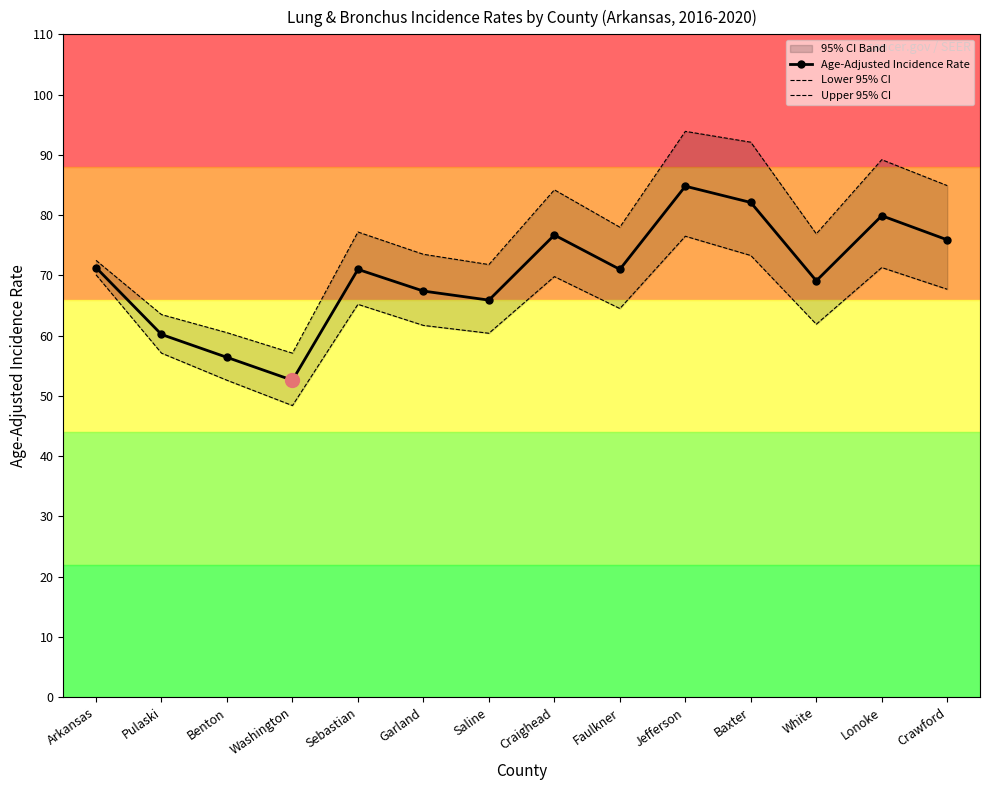

Reading left to right, transcribe all the data shown in this chart.

Age-Adjusted Incidence Rate: 71.3	60.2	56.4	52.6	71.0	67.4	65.9	76.7	71.0	84.8	82.1	69.1	79.9	75.9
Lower 95% CI: 70.1	57.1	52.6	48.4	65.2	61.7	60.4	69.8	64.5	76.5	73.3	61.9	71.3	67.7
Upper 95% CI: 72.5	63.5	60.5	57.1	77.2	73.5	71.8	84.2	78.0	93.9	92.1	76.9	89.2	84.9